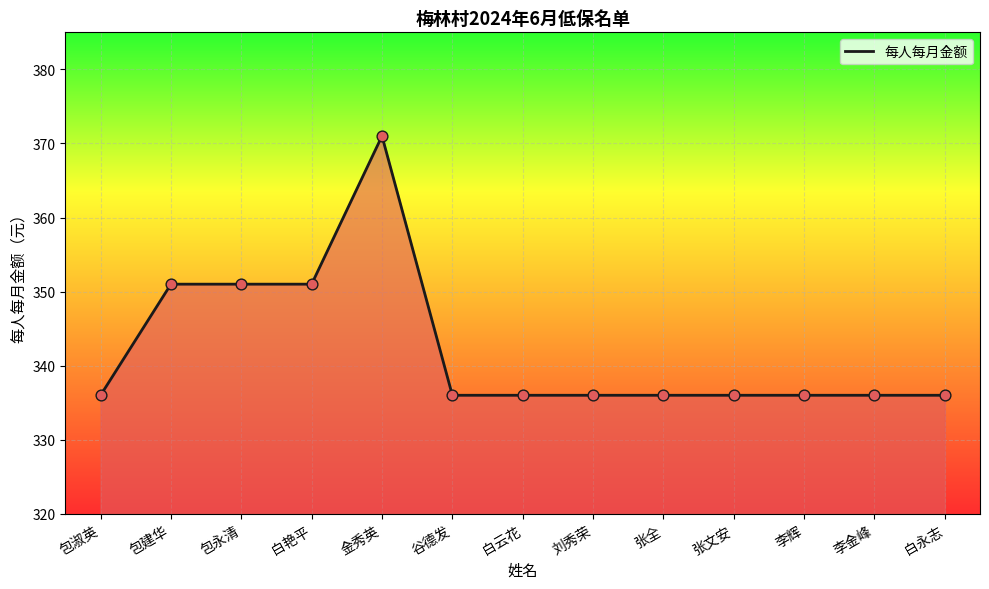

What is the change in value from 白艳平 to 刘秀荣?

-15